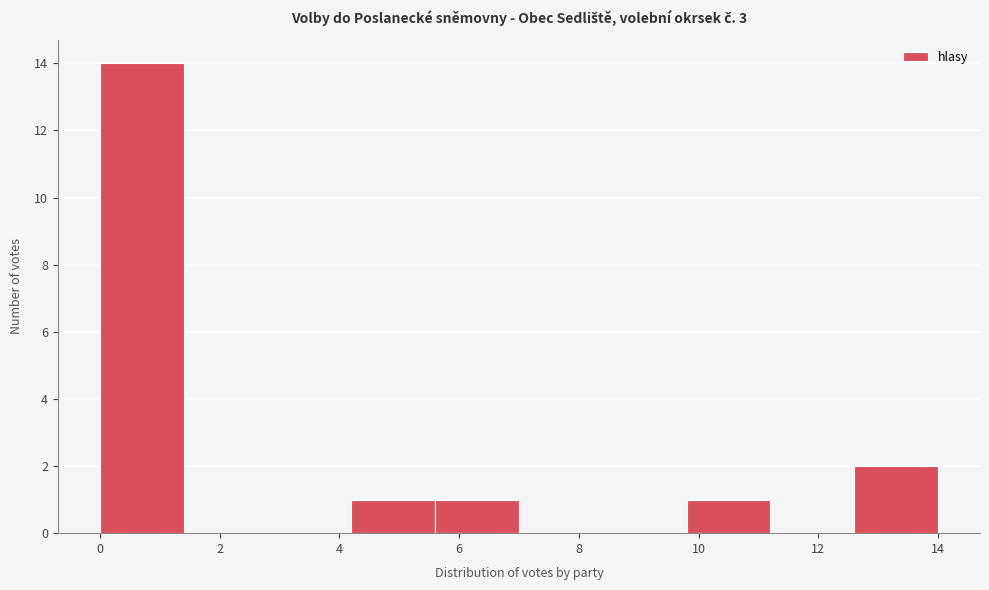

Which range on the x-axis has the tallest bar?

0.0 to 1.4